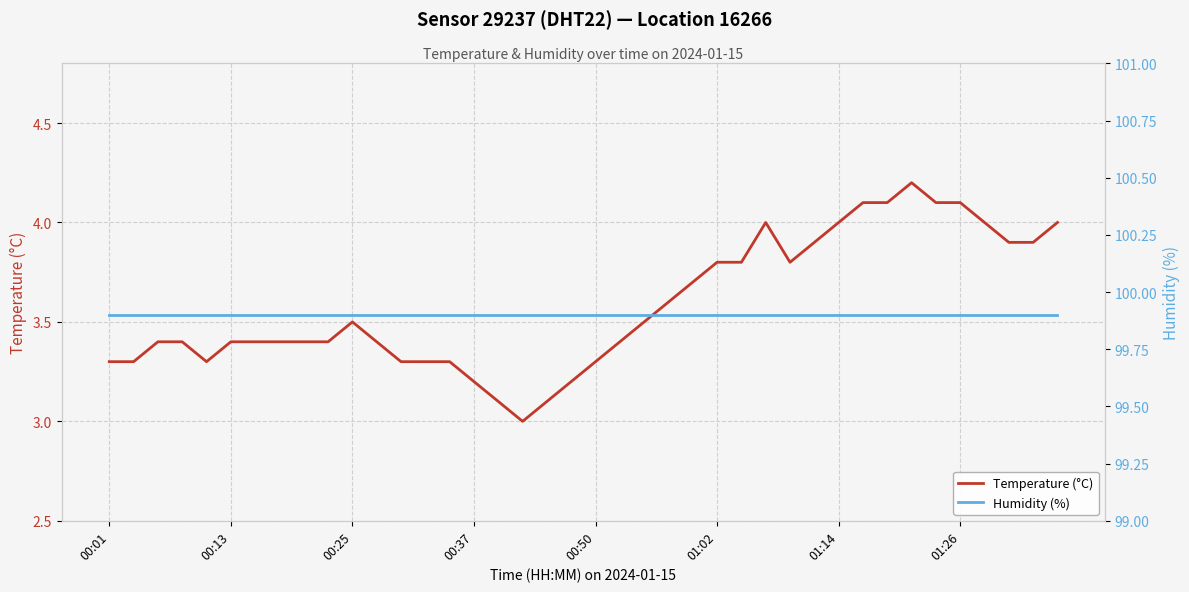

Which series has the largest range (max minus min)?

Temperature (°C)